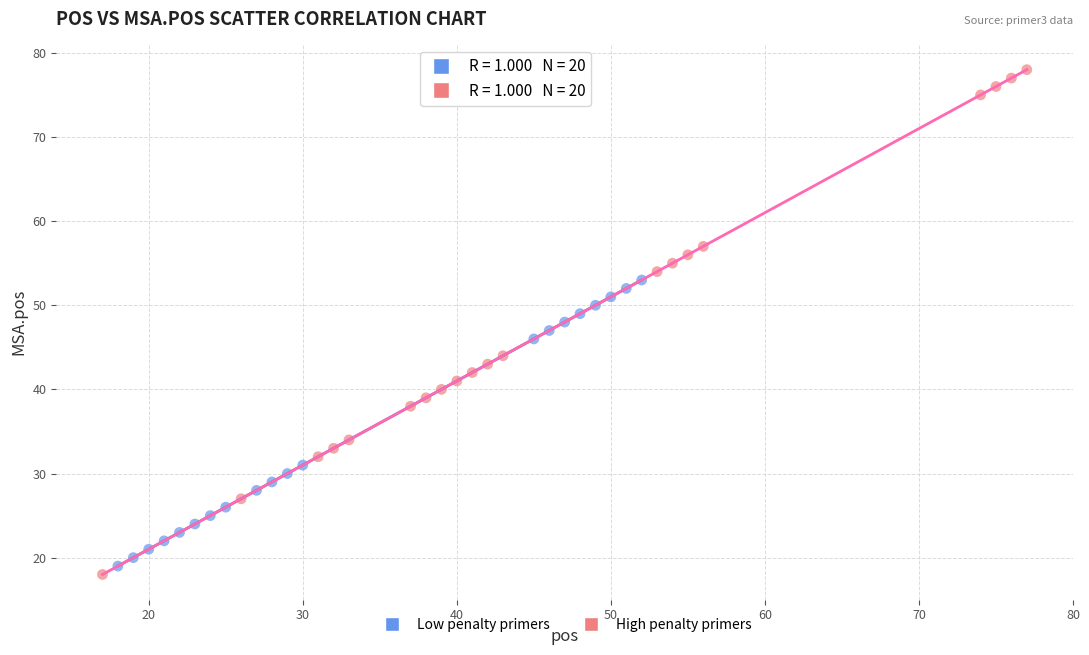

Which series has the widest spread of Y values?

High penalty primers